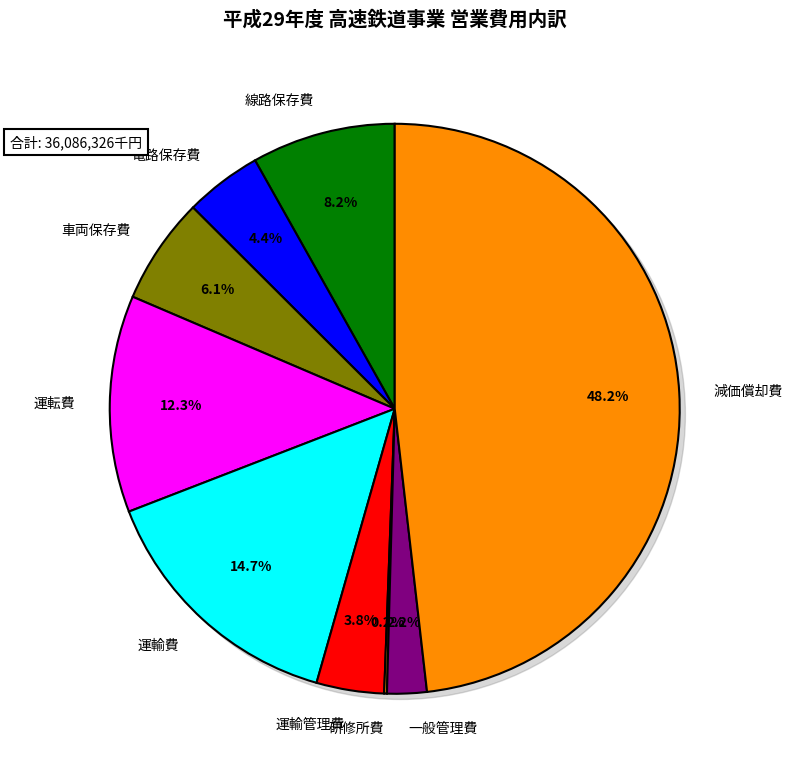

To the nearest percent, what portion does 電路保存費 represent?

4%